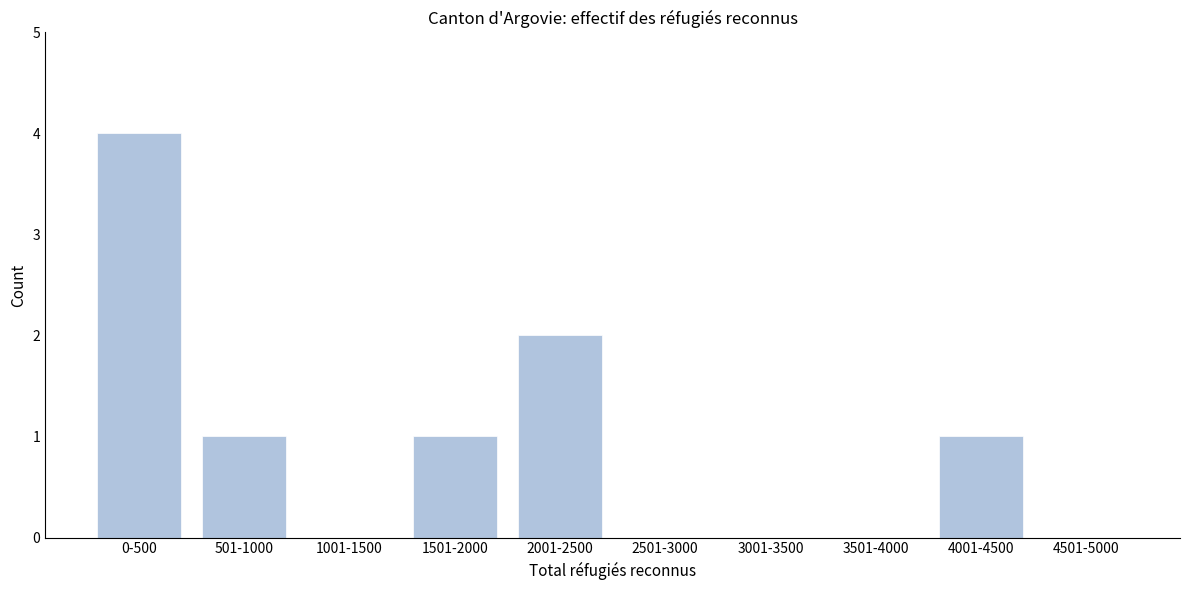

Reading left to right, extract all data points from this chart.

0-500=4	501-1000=1	1001-1500=0	1501-2000=1	2001-2500=2	2501-3000=0	3001-3500=0	3501-4000=0	4001-4500=1	4501-5000=0